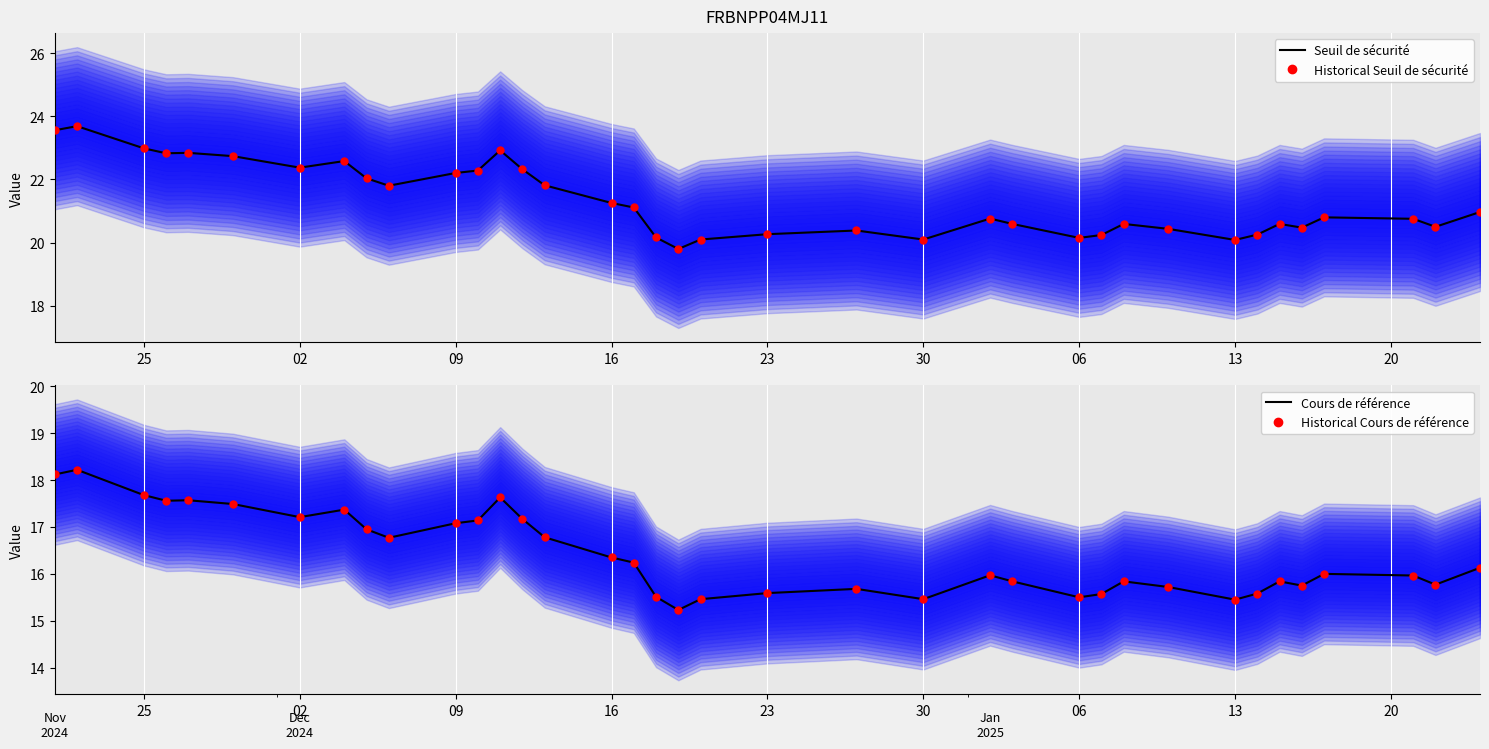

Which series contains the highest Y value?

Seuil de sécurité